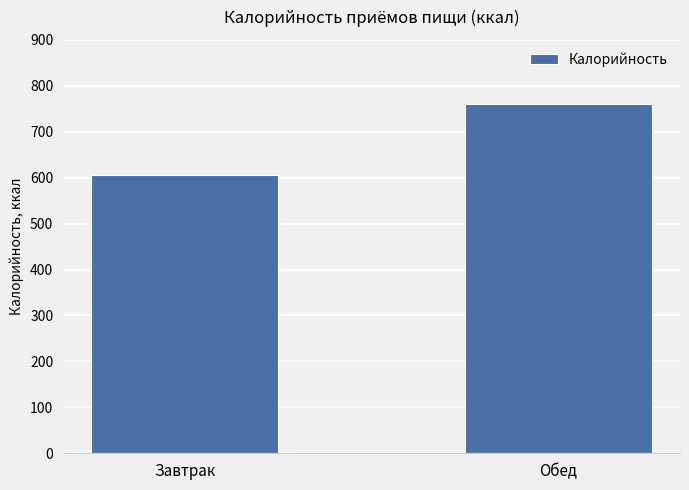

Which has a higher value, Обед or Завтрак?

Обед